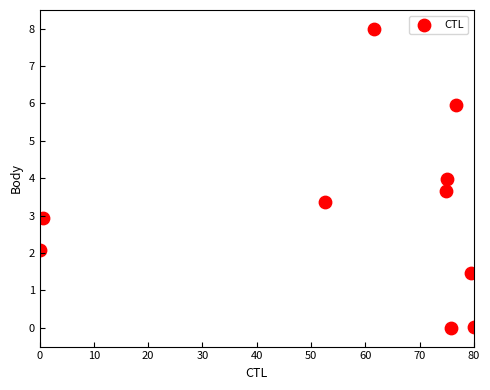

What is the range of Y values (max minus min)?

8.0